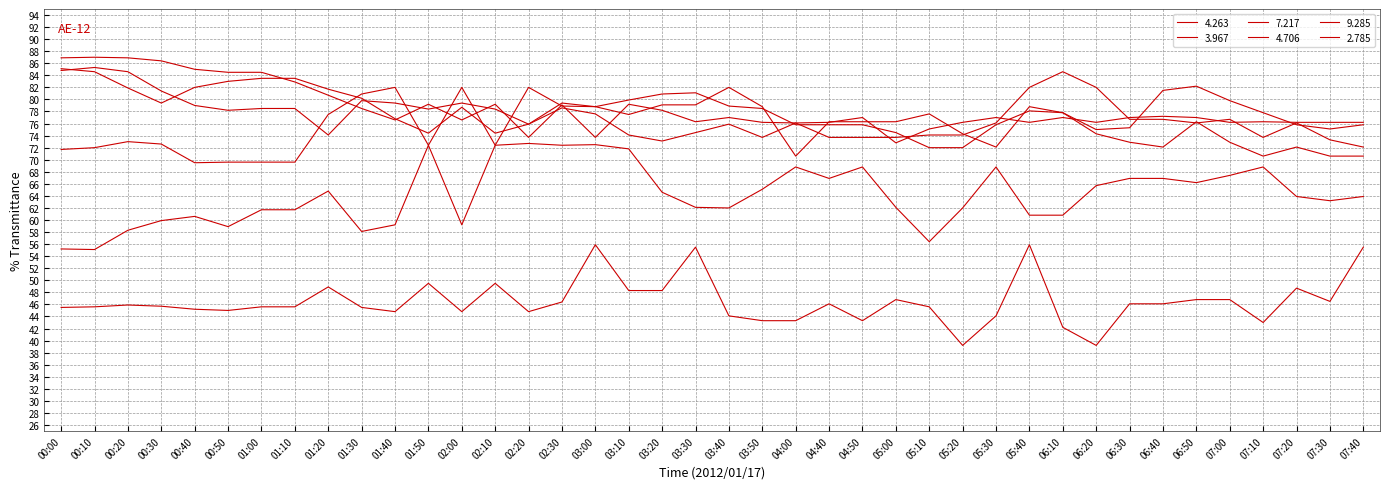

After their last crossing, which series has the higher values: 4.706 or 4.263?

4.706